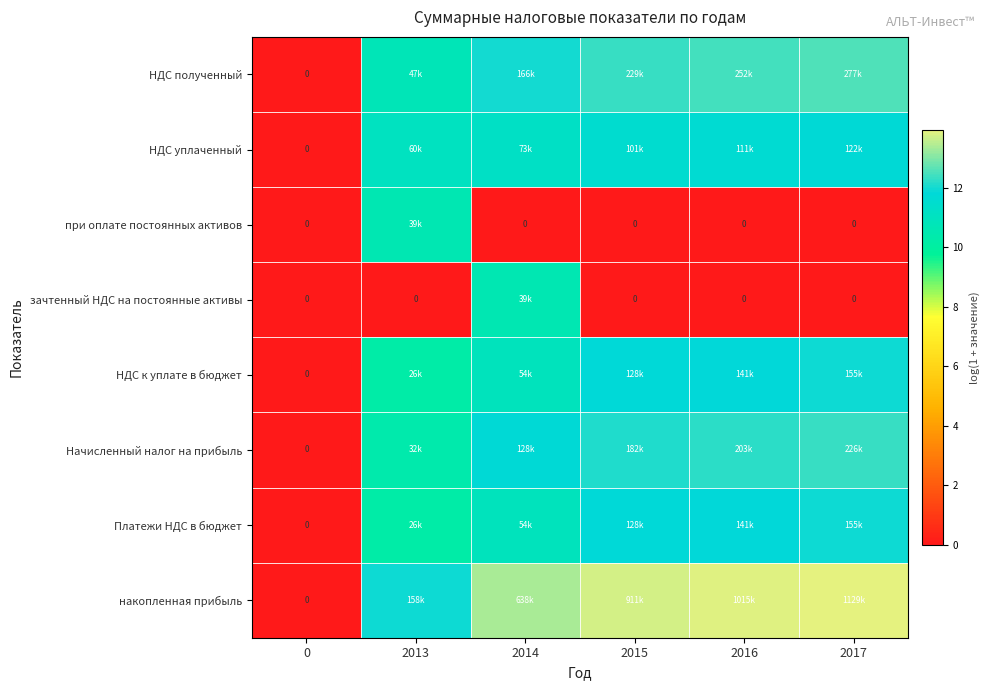

How many positive values does the НДС полученный series have?

5